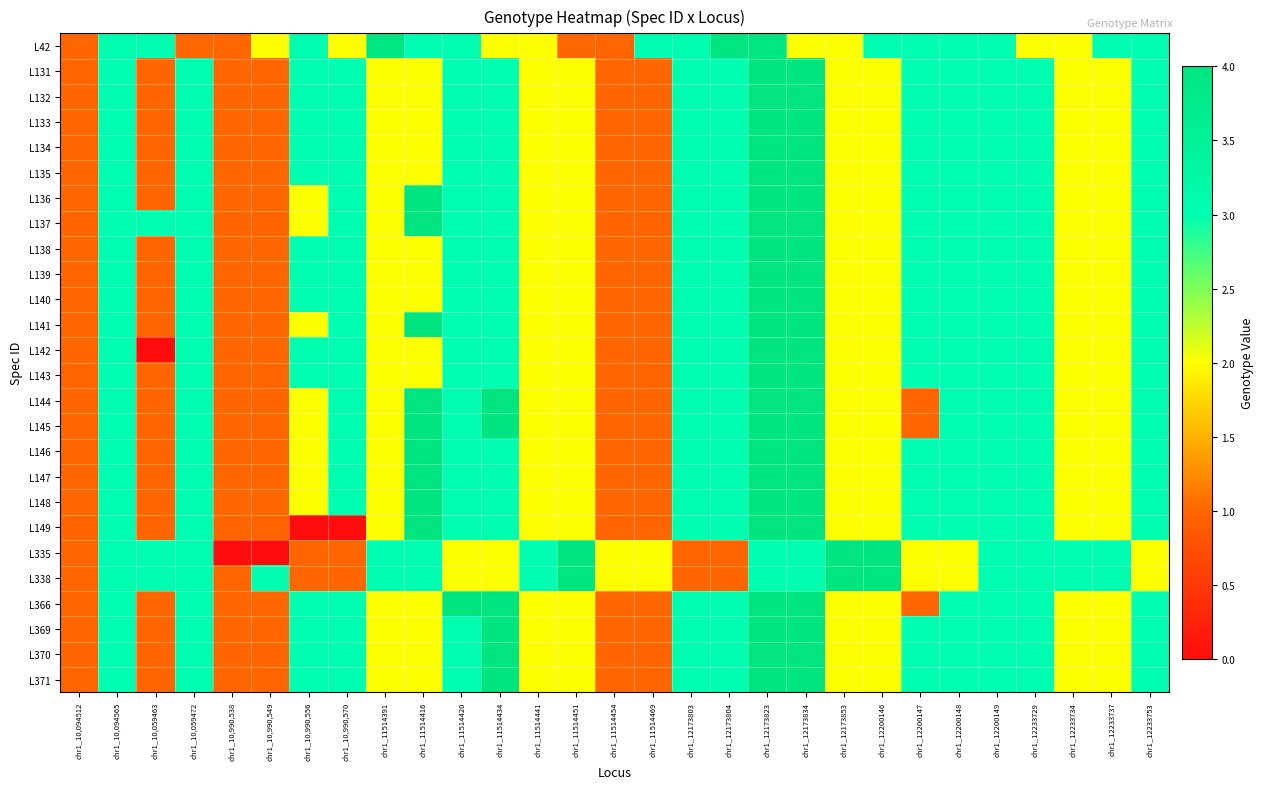

Reading left to right, transcribe all the data shown in this chart.

L42: chr1_10,094512=1	chr1_10,094565=3	chr1_10,059463=3	chr1_10,059472=1	chr1_10,990,538=1	chr1_10,990,549=2	chr1_10,990,556=3	chr1_10,990,570=2	chr1_11514391=4	chr1_11514416=3	chr1_11514420=3	chr1_11514434=2	chr1_11514441=2	chr1_11514451=1	chr1_11514454=1	chr1_11514469=3	chr1_12173803=3	chr1_12173804=4	chr1_12173823=4	chr1_12173834=2	chr1_12173853=2	chr1_12200146=3	chr1_12200147=3	chr1_12200148=3	chr1_12200149=3	chr1_12233729=2	chr1_12233734=2	chr1_12233737=3	chr1_12233753=3
L131: chr1_10,094512=1	chr1_10,094565=3	chr1_10,059463=1	chr1_10,059472=3	chr1_10,990,538=1	chr1_10,990,549=1	chr1_10,990,556=3	chr1_10,990,570=3	chr1_11514391=2	chr1_11514416=2	chr1_11514420=3	chr1_11514434=3	chr1_11514441=2	chr1_11514451=2	chr1_11514454=1	chr1_11514469=1	chr1_12173803=3	chr1_12173804=3	chr1_12173823=4	chr1_12173834=4	chr1_12173853=2	chr1_12200146=2	chr1_12200147=3	chr1_12200148=3	chr1_12200149=3	chr1_12233729=3	chr1_12233734=2	chr1_12233737=2	chr1_12233753=3
L132: chr1_10,094512=1	chr1_10,094565=3	chr1_10,059463=1	chr1_10,059472=3	chr1_10,990,538=1	chr1_10,990,549=1	chr1_10,990,556=3	chr1_10,990,570=3	chr1_11514391=2	chr1_11514416=2	chr1_11514420=3	chr1_11514434=3	chr1_11514441=2	chr1_11514451=2	chr1_11514454=1	chr1_11514469=1	chr1_12173803=3	chr1_12173804=3	chr1_12173823=4	chr1_12173834=4	chr1_12173853=2	chr1_12200146=2	chr1_12200147=3	chr1_12200148=3	chr1_12200149=3	chr1_12233729=3	chr1_12233734=2	chr1_12233737=2	chr1_12233753=3
L133: chr1_10,094512=1	chr1_10,094565=3	chr1_10,059463=1	chr1_10,059472=3	chr1_10,990,538=1	chr1_10,990,549=1	chr1_10,990,556=3	chr1_10,990,570=3	chr1_11514391=2	chr1_11514416=2	chr1_11514420=3	chr1_11514434=3	chr1_11514441=2	chr1_11514451=2	chr1_11514454=1	chr1_11514469=1	chr1_12173803=3	chr1_12173804=3	chr1_12173823=4	chr1_12173834=4	chr1_12173853=2	chr1_12200146=2	chr1_12200147=3	chr1_12200148=3	chr1_12200149=3	chr1_12233729=3	chr1_12233734=2	chr1_12233737=2	chr1_12233753=3
L134: chr1_10,094512=1	chr1_10,094565=3	chr1_10,059463=1	chr1_10,059472=3	chr1_10,990,538=1	chr1_10,990,549=1	chr1_10,990,556=3	chr1_10,990,570=3	chr1_11514391=2	chr1_11514416=2	chr1_11514420=3	chr1_11514434=3	chr1_11514441=2	chr1_11514451=2	chr1_11514454=1	chr1_11514469=1	chr1_12173803=3	chr1_12173804=3	chr1_12173823=4	chr1_12173834=4	chr1_12173853=2	chr1_12200146=2	chr1_12200147=3	chr1_12200148=3	chr1_12200149=3	chr1_12233729=3	chr1_12233734=2	chr1_12233737=2	chr1_12233753=3
L135: chr1_10,094512=1	chr1_10,094565=3	chr1_10,059463=1	chr1_10,059472=3	chr1_10,990,538=1	chr1_10,990,549=1	chr1_10,990,556=3	chr1_10,990,570=3	chr1_11514391=2	chr1_11514416=2	chr1_11514420=3	chr1_11514434=3	chr1_11514441=2	chr1_11514451=2	chr1_11514454=1	chr1_11514469=1	chr1_12173803=3	chr1_12173804=3	chr1_12173823=4	chr1_12173834=4	chr1_12173853=2	chr1_12200146=2	chr1_12200147=3	chr1_12200148=3	chr1_12200149=3	chr1_12233729=3	chr1_12233734=2	chr1_12233737=2	chr1_12233753=3
L136: chr1_10,094512=1	chr1_10,094565=3	chr1_10,059463=1	chr1_10,059472=3	chr1_10,990,538=1	chr1_10,990,549=1	chr1_10,990,556=2	chr1_10,990,570=3	chr1_11514391=2	chr1_11514416=4	chr1_11514420=3	chr1_11514434=3	chr1_11514441=2	chr1_11514451=2	chr1_11514454=1	chr1_11514469=1	chr1_12173803=3	chr1_12173804=3	chr1_12173823=4	chr1_12173834=4	chr1_12173853=2	chr1_12200146=2	chr1_12200147=3	chr1_12200148=3	chr1_12200149=3	chr1_12233729=3	chr1_12233734=2	chr1_12233737=2	chr1_12233753=3
L137: chr1_10,094512=1	chr1_10,094565=3	chr1_10,059463=3	chr1_10,059472=3	chr1_10,990,538=1	chr1_10,990,549=1	chr1_10,990,556=2	chr1_10,990,570=3	chr1_11514391=2	chr1_11514416=4	chr1_11514420=3	chr1_11514434=3	chr1_11514441=2	chr1_11514451=2	chr1_11514454=1	chr1_11514469=1	chr1_12173803=3	chr1_12173804=3	chr1_12173823=4	chr1_12173834=4	chr1_12173853=2	chr1_12200146=2	chr1_12200147=3	chr1_12200148=3	chr1_12200149=3	chr1_12233729=3	chr1_12233734=2	chr1_12233737=2	chr1_12233753=3
L138: chr1_10,094512=1	chr1_10,094565=3	chr1_10,059463=1	chr1_10,059472=3	chr1_10,990,538=1	chr1_10,990,549=1	chr1_10,990,556=3	chr1_10,990,570=3	chr1_11514391=2	chr1_11514416=2	chr1_11514420=3	chr1_11514434=3	chr1_11514441=2	chr1_11514451=2	chr1_11514454=1	chr1_11514469=1	chr1_12173803=3	chr1_12173804=3	chr1_12173823=4	chr1_12173834=4	chr1_12173853=2	chr1_12200146=2	chr1_12200147=3	chr1_12200148=3	chr1_12200149=3	chr1_12233729=3	chr1_12233734=2	chr1_12233737=2	chr1_12233753=3
L139: chr1_10,094512=1	chr1_10,094565=3	chr1_10,059463=1	chr1_10,059472=3	chr1_10,990,538=1	chr1_10,990,549=1	chr1_10,990,556=3	chr1_10,990,570=3	chr1_11514391=2	chr1_11514416=2	chr1_11514420=3	chr1_11514434=3	chr1_11514441=2	chr1_11514451=2	chr1_11514454=1	chr1_11514469=1	chr1_12173803=3	chr1_12173804=3	chr1_12173823=4	chr1_12173834=4	chr1_12173853=2	chr1_12200146=2	chr1_12200147=3	chr1_12200148=3	chr1_12200149=3	chr1_12233729=3	chr1_12233734=2	chr1_12233737=2	chr1_12233753=3
L140: chr1_10,094512=1	chr1_10,094565=3	chr1_10,059463=1	chr1_10,059472=3	chr1_10,990,538=1	chr1_10,990,549=1	chr1_10,990,556=3	chr1_10,990,570=3	chr1_11514391=2	chr1_11514416=2	chr1_11514420=3	chr1_11514434=3	chr1_11514441=2	chr1_11514451=2	chr1_11514454=1	chr1_11514469=1	chr1_12173803=3	chr1_12173804=3	chr1_12173823=4	chr1_12173834=4	chr1_12173853=2	chr1_12200146=2	chr1_12200147=3	chr1_12200148=3	chr1_12200149=3	chr1_12233729=3	chr1_12233734=2	chr1_12233737=2	chr1_12233753=3
L141: chr1_10,094512=1	chr1_10,094565=3	chr1_10,059463=1	chr1_10,059472=3	chr1_10,990,538=1	chr1_10,990,549=1	chr1_10,990,556=2	chr1_10,990,570=3	chr1_11514391=2	chr1_11514416=4	chr1_11514420=3	chr1_11514434=3	chr1_11514441=2	chr1_11514451=2	chr1_11514454=1	chr1_11514469=1	chr1_12173803=3	chr1_12173804=3	chr1_12173823=4	chr1_12173834=4	chr1_12173853=2	chr1_12200146=2	chr1_12200147=3	chr1_12200148=3	chr1_12200149=3	chr1_12233729=3	chr1_12233734=2	chr1_12233737=2	chr1_12233753=3
L142: chr1_10,094512=1	chr1_10,094565=3	chr1_10,059463=0	chr1_10,059472=3	chr1_10,990,538=1	chr1_10,990,549=1	chr1_10,990,556=3	chr1_10,990,570=3	chr1_11514391=2	chr1_11514416=2	chr1_11514420=3	chr1_11514434=3	chr1_11514441=2	chr1_11514451=2	chr1_11514454=1	chr1_11514469=1	chr1_12173803=3	chr1_12173804=3	chr1_12173823=4	chr1_12173834=4	chr1_12173853=2	chr1_12200146=2	chr1_12200147=3	chr1_12200148=3	chr1_12200149=3	chr1_12233729=3	chr1_12233734=2	chr1_12233737=2	chr1_12233753=3
L143: chr1_10,094512=1	chr1_10,094565=3	chr1_10,059463=1	chr1_10,059472=3	chr1_10,990,538=1	chr1_10,990,549=1	chr1_10,990,556=3	chr1_10,990,570=3	chr1_11514391=2	chr1_11514416=2	chr1_11514420=3	chr1_11514434=3	chr1_11514441=2	chr1_11514451=2	chr1_11514454=1	chr1_11514469=1	chr1_12173803=3	chr1_12173804=3	chr1_12173823=4	chr1_12173834=4	chr1_12173853=2	chr1_12200146=2	chr1_12200147=3	chr1_12200148=3	chr1_12200149=3	chr1_12233729=3	chr1_12233734=2	chr1_12233737=2	chr1_12233753=3
L144: chr1_10,094512=1	chr1_10,094565=3	chr1_10,059463=1	chr1_10,059472=3	chr1_10,990,538=1	chr1_10,990,549=1	chr1_10,990,556=2	chr1_10,990,570=3	chr1_11514391=2	chr1_11514416=4	chr1_11514420=3	chr1_11514434=4	chr1_11514441=2	chr1_11514451=2	chr1_11514454=1	chr1_11514469=1	chr1_12173803=3	chr1_12173804=3	chr1_12173823=4	chr1_12173834=4	chr1_12173853=2	chr1_12200146=2	chr1_12200147=1	chr1_12200148=3	chr1_12200149=3	chr1_12233729=3	chr1_12233734=2	chr1_12233737=2	chr1_12233753=3
L145: chr1_10,094512=1	chr1_10,094565=3	chr1_10,059463=1	chr1_10,059472=3	chr1_10,990,538=1	chr1_10,990,549=1	chr1_10,990,556=2	chr1_10,990,570=3	chr1_11514391=2	chr1_11514416=4	chr1_11514420=3	chr1_11514434=4	chr1_11514441=2	chr1_11514451=2	chr1_11514454=1	chr1_11514469=1	chr1_12173803=3	chr1_12173804=3	chr1_12173823=4	chr1_12173834=4	chr1_12173853=2	chr1_12200146=2	chr1_12200147=1	chr1_12200148=3	chr1_12200149=3	chr1_12233729=3	chr1_12233734=2	chr1_12233737=2	chr1_12233753=3
L146: chr1_10,094512=1	chr1_10,094565=3	chr1_10,059463=1	chr1_10,059472=3	chr1_10,990,538=1	chr1_10,990,549=1	chr1_10,990,556=2	chr1_10,990,570=3	chr1_11514391=2	chr1_11514416=4	chr1_11514420=3	chr1_11514434=3	chr1_11514441=2	chr1_11514451=2	chr1_11514454=1	chr1_11514469=1	chr1_12173803=3	chr1_12173804=3	chr1_12173823=4	chr1_12173834=4	chr1_12173853=2	chr1_12200146=2	chr1_12200147=3	chr1_12200148=3	chr1_12200149=3	chr1_12233729=3	chr1_12233734=2	chr1_12233737=2	chr1_12233753=3
L147: chr1_10,094512=1	chr1_10,094565=3	chr1_10,059463=1	chr1_10,059472=3	chr1_10,990,538=1	chr1_10,990,549=1	chr1_10,990,556=2	chr1_10,990,570=3	chr1_11514391=2	chr1_11514416=4	chr1_11514420=3	chr1_11514434=3	chr1_11514441=2	chr1_11514451=2	chr1_11514454=1	chr1_11514469=1	chr1_12173803=3	chr1_12173804=3	chr1_12173823=4	chr1_12173834=4	chr1_12173853=2	chr1_12200146=2	chr1_12200147=3	chr1_12200148=3	chr1_12200149=3	chr1_12233729=3	chr1_12233734=2	chr1_12233737=2	chr1_12233753=3
L148: chr1_10,094512=1	chr1_10,094565=3	chr1_10,059463=1	chr1_10,059472=3	chr1_10,990,538=1	chr1_10,990,549=1	chr1_10,990,556=2	chr1_10,990,570=3	chr1_11514391=2	chr1_11514416=4	chr1_11514420=3	chr1_11514434=3	chr1_11514441=2	chr1_11514451=2	chr1_11514454=1	chr1_11514469=1	chr1_12173803=3	chr1_12173804=3	chr1_12173823=4	chr1_12173834=4	chr1_12173853=2	chr1_12200146=2	chr1_12200147=3	chr1_12200148=3	chr1_12200149=3	chr1_12233729=3	chr1_12233734=2	chr1_12233737=2	chr1_12233753=3
L149: chr1_10,094512=1	chr1_10,094565=3	chr1_10,059463=1	chr1_10,059472=3	chr1_10,990,538=1	chr1_10,990,549=1	chr1_10,990,556=0	chr1_10,990,570=0	chr1_11514391=2	chr1_11514416=4	chr1_11514420=3	chr1_11514434=3	chr1_11514441=2	chr1_11514451=2	chr1_11514454=1	chr1_11514469=1	chr1_12173803=3	chr1_12173804=3	chr1_12173823=4	chr1_12173834=4	chr1_12173853=2	chr1_12200146=2	chr1_12200147=3	chr1_12200148=3	chr1_12200149=3	chr1_12233729=3	chr1_12233734=2	chr1_12233737=2	chr1_12233753=3
L335: chr1_10,094512=1	chr1_10,094565=3	chr1_10,059463=3	chr1_10,059472=3	chr1_10,990,538=0	chr1_10,990,549=0	chr1_10,990,556=1	chr1_10,990,570=1	chr1_11514391=3	chr1_11514416=3	chr1_11514420=2	chr1_11514434=2	chr1_11514441=3	chr1_11514451=4	chr1_11514454=2	chr1_11514469=2	chr1_12173803=1	chr1_12173804=1	chr1_12173823=3	chr1_12173834=3	chr1_12173853=4	chr1_12200146=4	chr1_12200147=2	chr1_12200148=2	chr1_12200149=3	chr1_12233729=3	chr1_12233734=3	chr1_12233737=3	chr1_12233753=2
L338: chr1_10,094512=1	chr1_10,094565=3	chr1_10,059463=3	chr1_10,059472=3	chr1_10,990,538=1	chr1_10,990,549=3	chr1_10,990,556=1	chr1_10,990,570=1	chr1_11514391=3	chr1_11514416=3	chr1_11514420=2	chr1_11514434=2	chr1_11514441=3	chr1_11514451=4	chr1_11514454=2	chr1_11514469=2	chr1_12173803=1	chr1_12173804=1	chr1_12173823=3	chr1_12173834=3	chr1_12173853=4	chr1_12200146=4	chr1_12200147=2	chr1_12200148=2	chr1_12200149=3	chr1_12233729=3	chr1_12233734=3	chr1_12233737=3	chr1_12233753=2
L366: chr1_10,094512=1	chr1_10,094565=3	chr1_10,059463=1	chr1_10,059472=3	chr1_10,990,538=1	chr1_10,990,549=1	chr1_10,990,556=3	chr1_10,990,570=3	chr1_11514391=2	chr1_11514416=2	chr1_11514420=4	chr1_11514434=4	chr1_11514441=2	chr1_11514451=2	chr1_11514454=1	chr1_11514469=1	chr1_12173803=3	chr1_12173804=3	chr1_12173823=4	chr1_12173834=4	chr1_12173853=2	chr1_12200146=2	chr1_12200147=1	chr1_12200148=3	chr1_12200149=3	chr1_12233729=3	chr1_12233734=2	chr1_12233737=2	chr1_12233753=3
L369: chr1_10,094512=1	chr1_10,094565=3	chr1_10,059463=1	chr1_10,059472=3	chr1_10,990,538=1	chr1_10,990,549=1	chr1_10,990,556=3	chr1_10,990,570=3	chr1_11514391=2	chr1_11514416=2	chr1_11514420=3	chr1_11514434=4	chr1_11514441=2	chr1_11514451=2	chr1_11514454=1	chr1_11514469=1	chr1_12173803=3	chr1_12173804=3	chr1_12173823=4	chr1_12173834=4	chr1_12173853=2	chr1_12200146=2	chr1_12200147=3	chr1_12200148=3	chr1_12200149=3	chr1_12233729=3	chr1_12233734=2	chr1_12233737=2	chr1_12233753=3
L370: chr1_10,094512=1	chr1_10,094565=3	chr1_10,059463=1	chr1_10,059472=3	chr1_10,990,538=1	chr1_10,990,549=1	chr1_10,990,556=3	chr1_10,990,570=3	chr1_11514391=2	chr1_11514416=2	chr1_11514420=3	chr1_11514434=4	chr1_11514441=2	chr1_11514451=2	chr1_11514454=1	chr1_11514469=1	chr1_12173803=3	chr1_12173804=3	chr1_12173823=4	chr1_12173834=4	chr1_12173853=2	chr1_12200146=2	chr1_12200147=3	chr1_12200148=3	chr1_12200149=3	chr1_12233729=3	chr1_12233734=2	chr1_12233737=2	chr1_12233753=3
L371: chr1_10,094512=1	chr1_10,094565=3	chr1_10,059463=1	chr1_10,059472=3	chr1_10,990,538=1	chr1_10,990,549=1	chr1_10,990,556=3	chr1_10,990,570=3	chr1_11514391=2	chr1_11514416=2	chr1_11514420=3	chr1_11514434=4	chr1_11514441=2	chr1_11514451=2	chr1_11514454=1	chr1_11514469=1	chr1_12173803=3	chr1_12173804=3	chr1_12173823=4	chr1_12173834=4	chr1_12173853=2	chr1_12200146=2	chr1_12200147=3	chr1_12200148=3	chr1_12200149=3	chr1_12233729=3	chr1_12233734=2	chr1_12233737=2	chr1_12233753=3